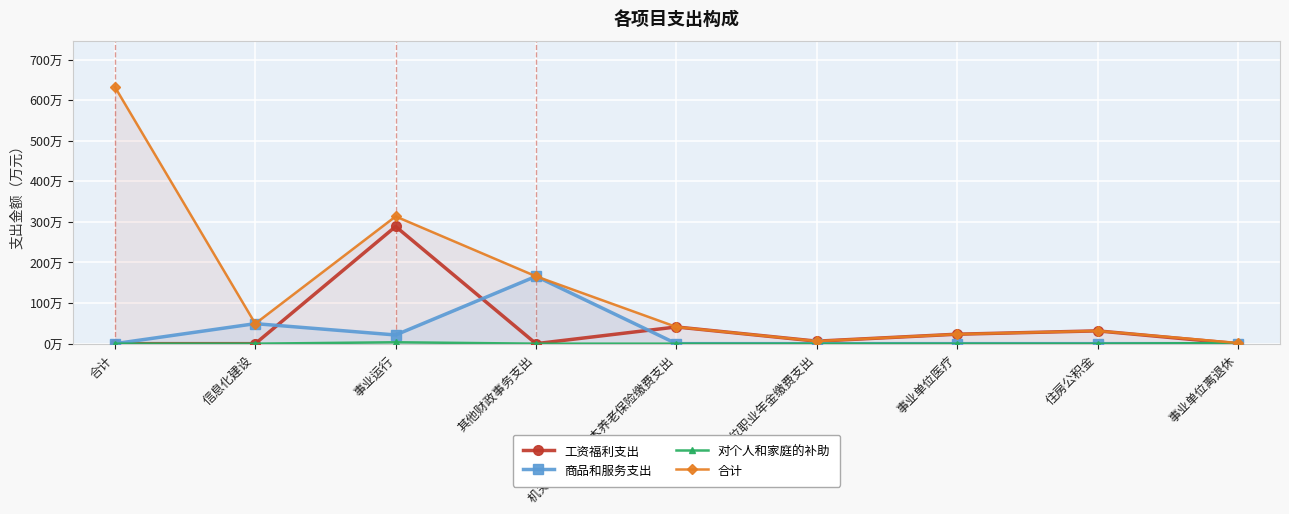

What is the label of the 5th point from the left?

机关事业单位基本养老保险缴费支出